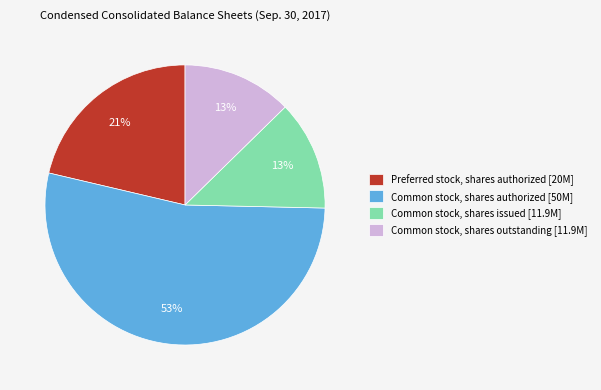

What is the largest slice in the pie chart?

Common stock, shares authorized [50M]